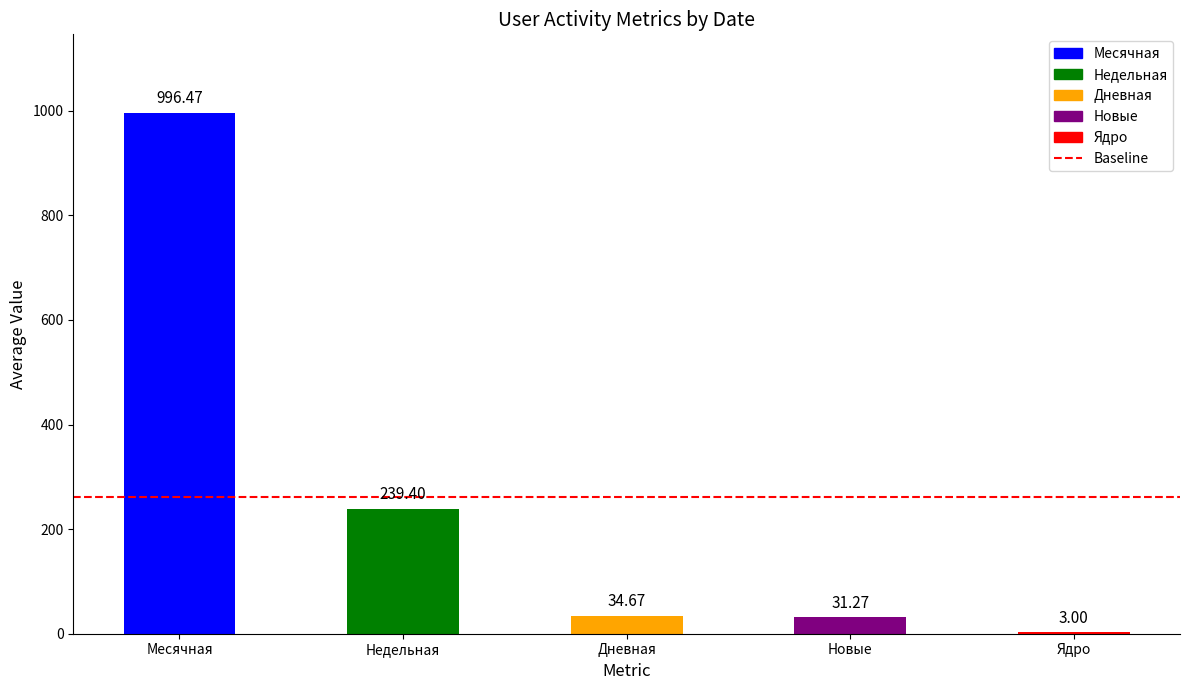

Which has a higher value, Ядро or Месячная?

Месячная